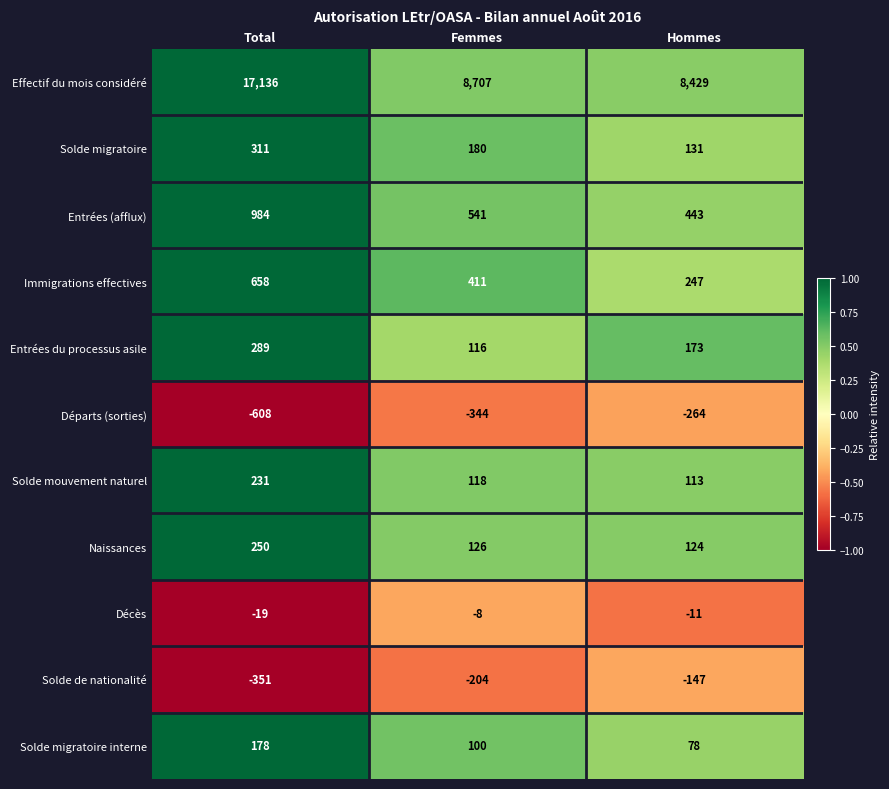

What is the difference between the Entrées (afflux) values at Femmes and Hommes?

98